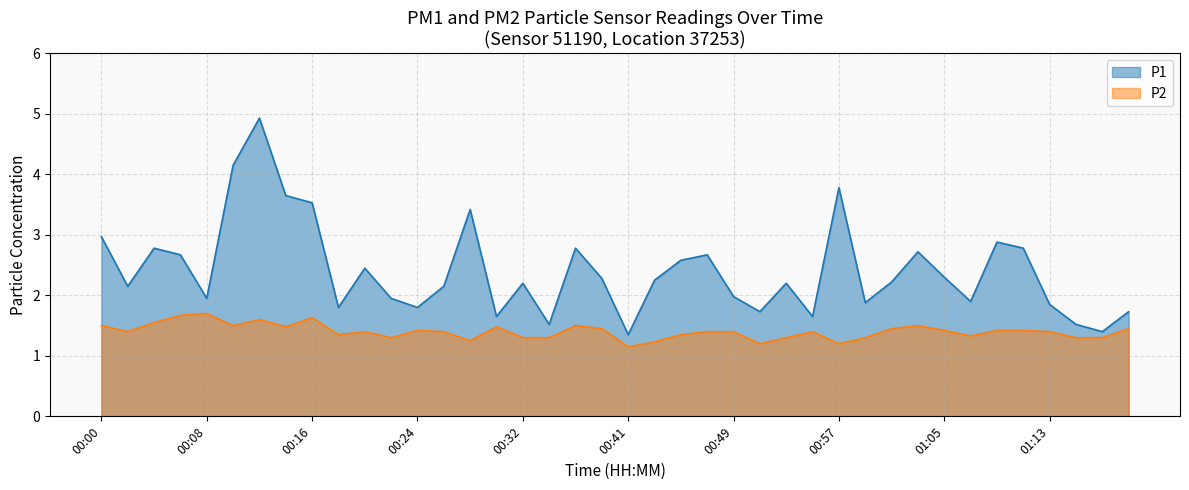

The value of P1 at 00:20 is 2.5. True or false?

True